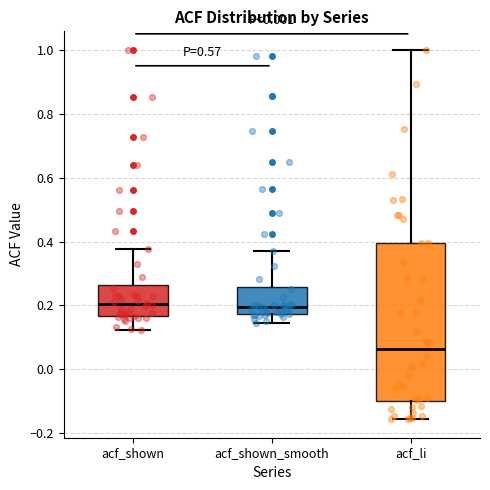

Reading left to right, read every box against the y-axis: the position of its median line, the range the box covers, and the ends of its whiskers. The values are not printed on the chart, so give them approximately, as read against the axis.

acf_shown: median 0.20, box 0.16 to 0.26, whiskers 0.12 to 0.38
acf_shown_smooth: median 0.20, box 0.18 to 0.26, whiskers 0.14 to 0.36
acf_li: median 0.06, box -0.10 to 0.40, whiskers -0.16 to 1.00